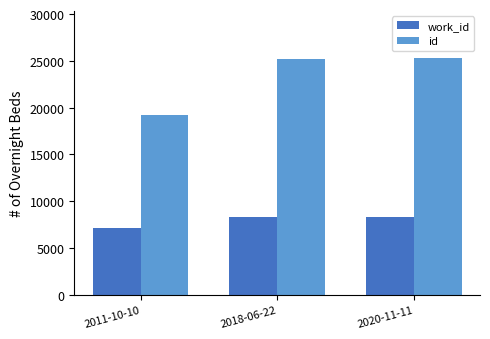

What is the difference between the work_id values at 2018-06-22 and 2011-10-10?

1190